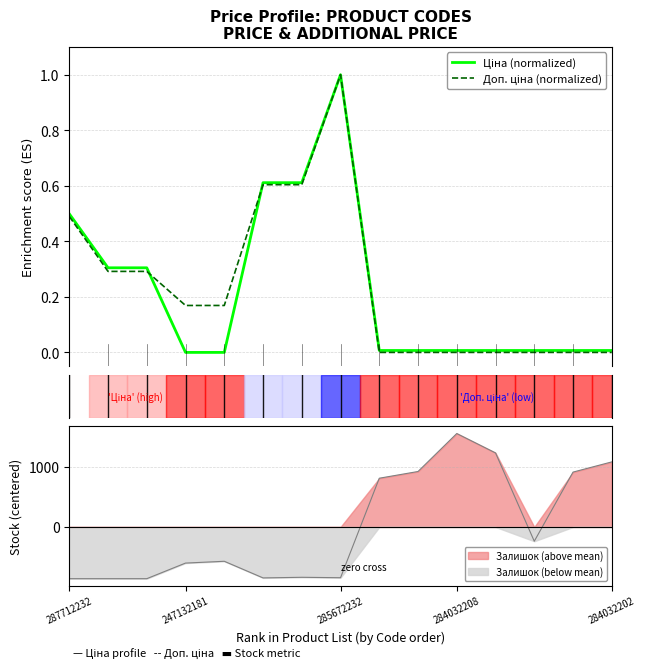

How many interior local peaks does the Ціна (normalized) series have?

1